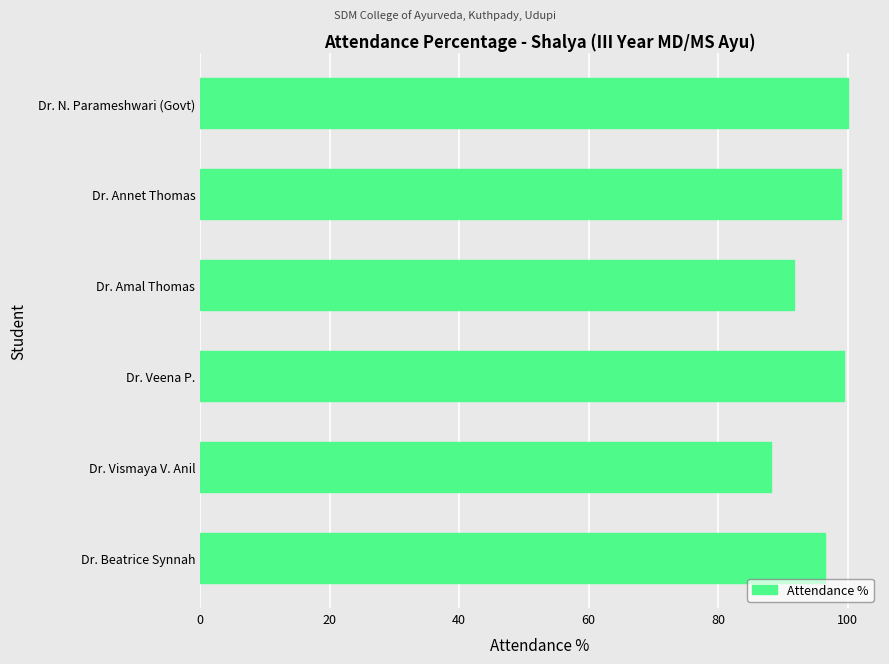

Is it true that the value at Dr. Vismaya V. Anil is 30.2?

False